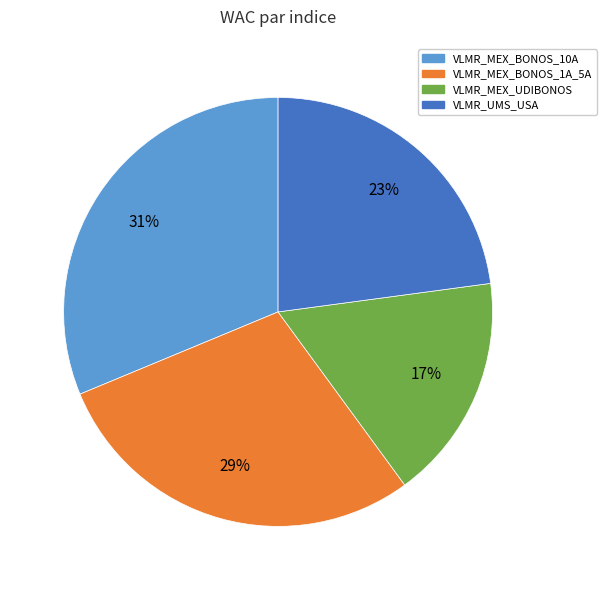

Does any single category account for the majority?

No